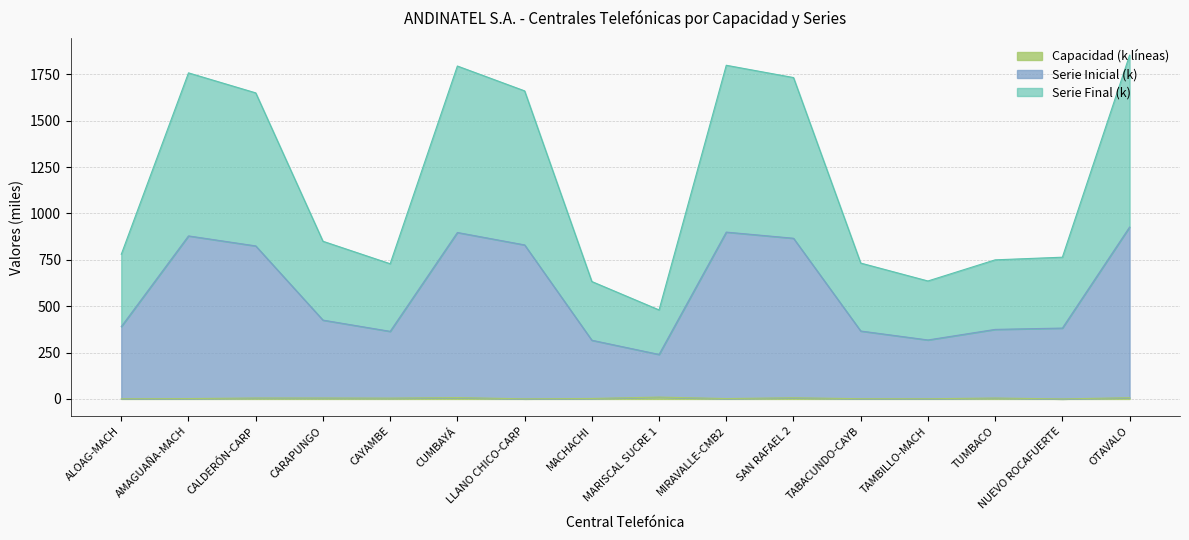

Count the number of categories in the chart.

16